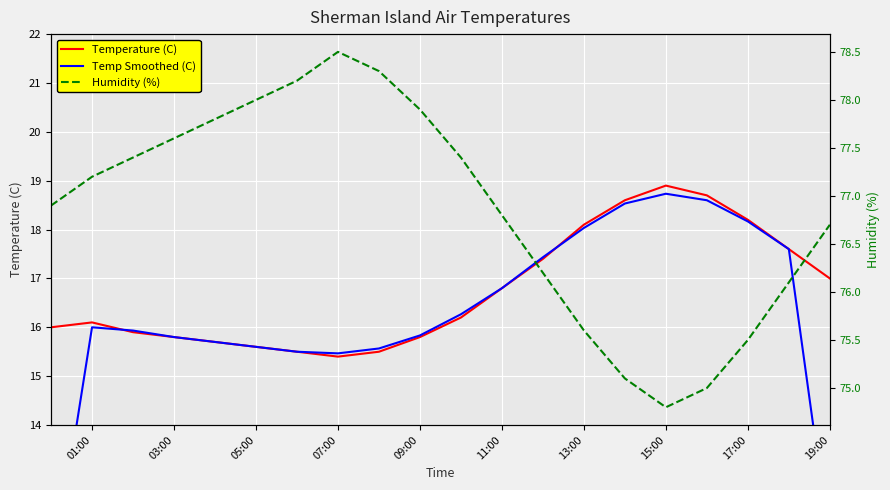

True or false: Temperature (C) and Humidity (%) intersect in this chart.

False